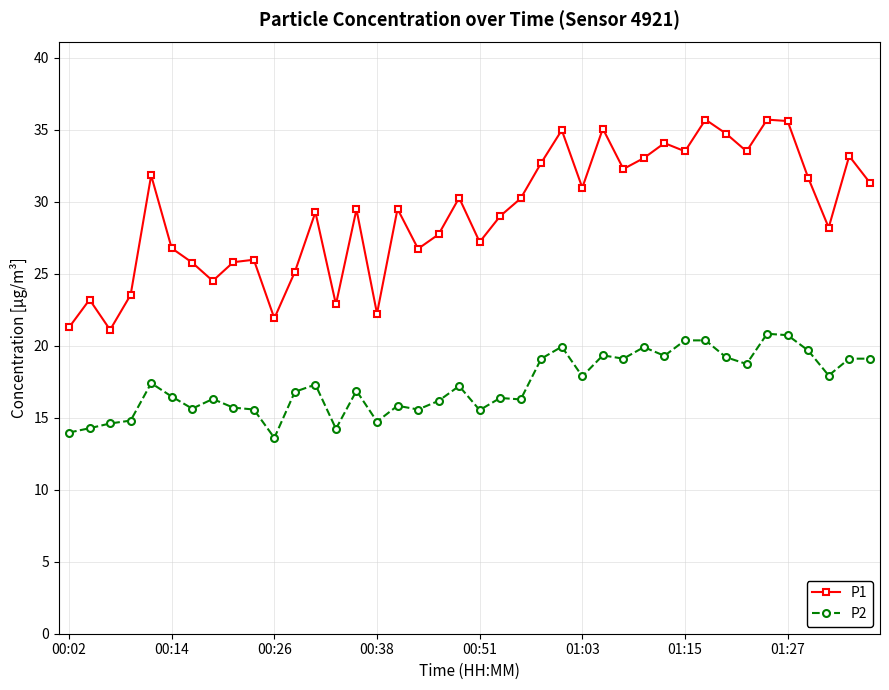

Which series has the widest spread of values?

P1